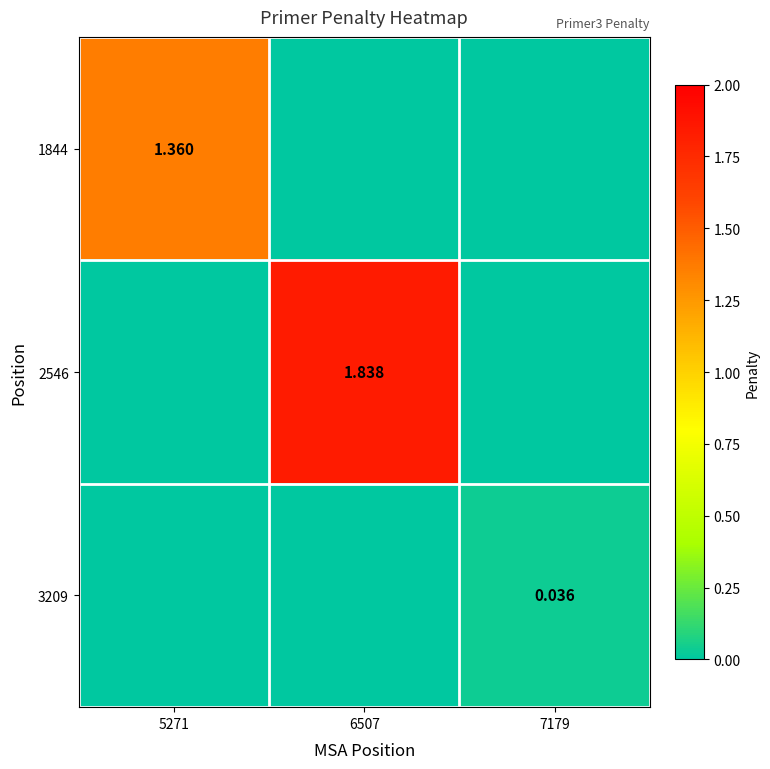

How many 2546 values are between 0 and 1?

2